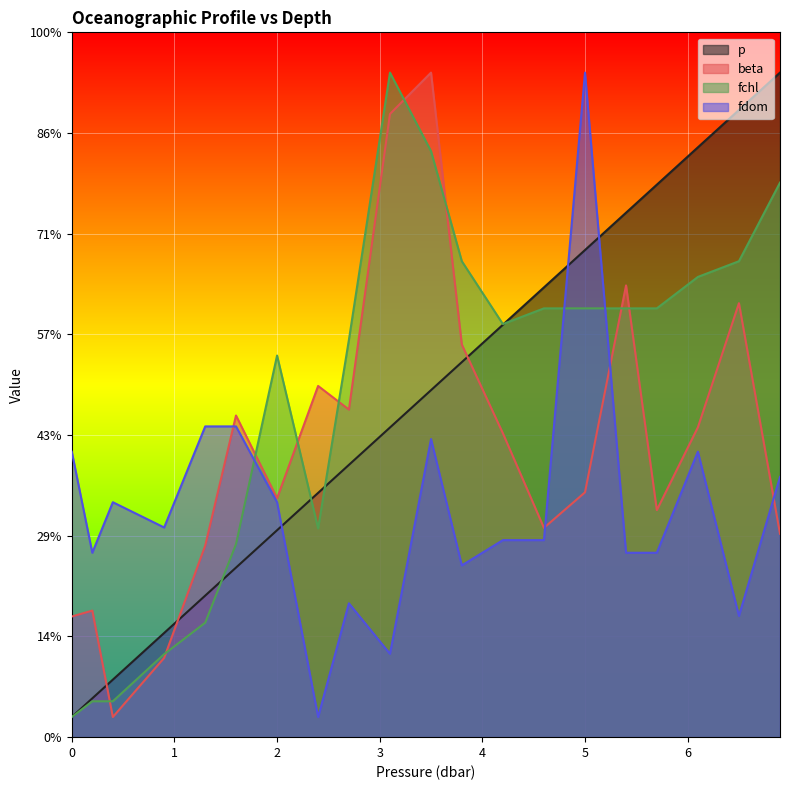

How many intersections are there between fchl and beta?

9